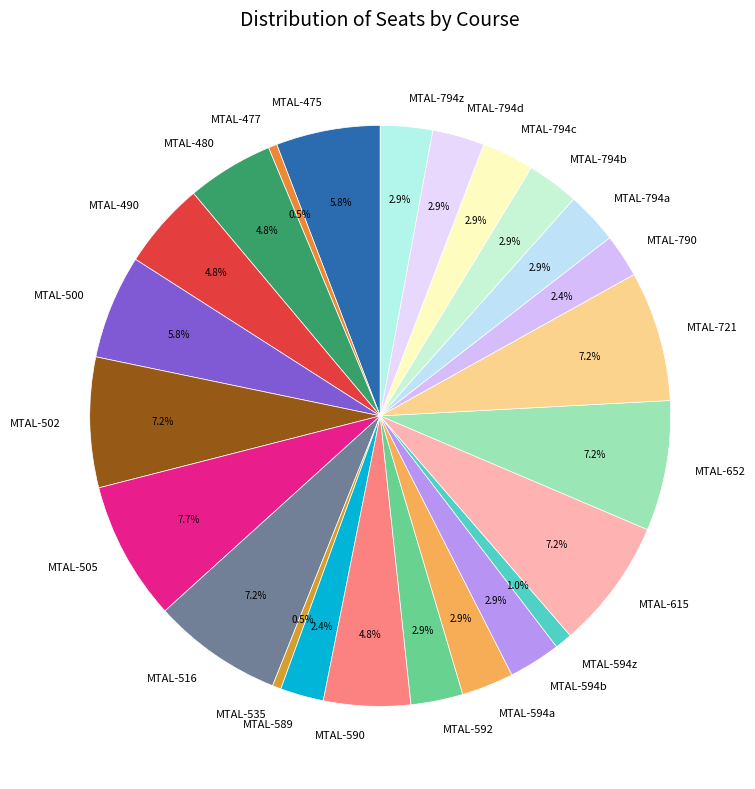

Count the number of slices in the pie.

24